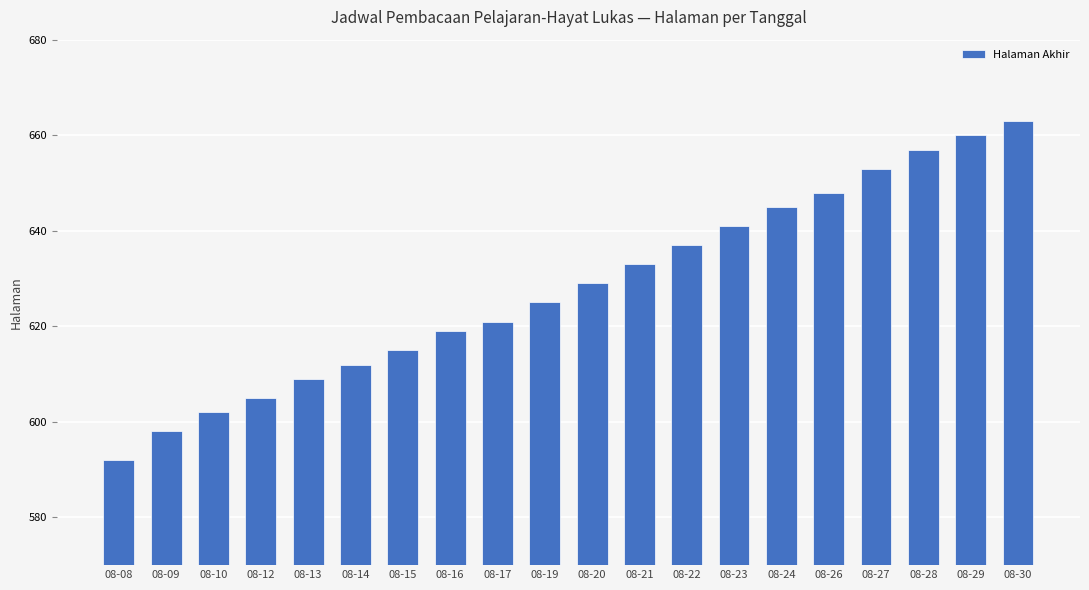

Which has a higher value, 08-16 or 08-08?

08-16